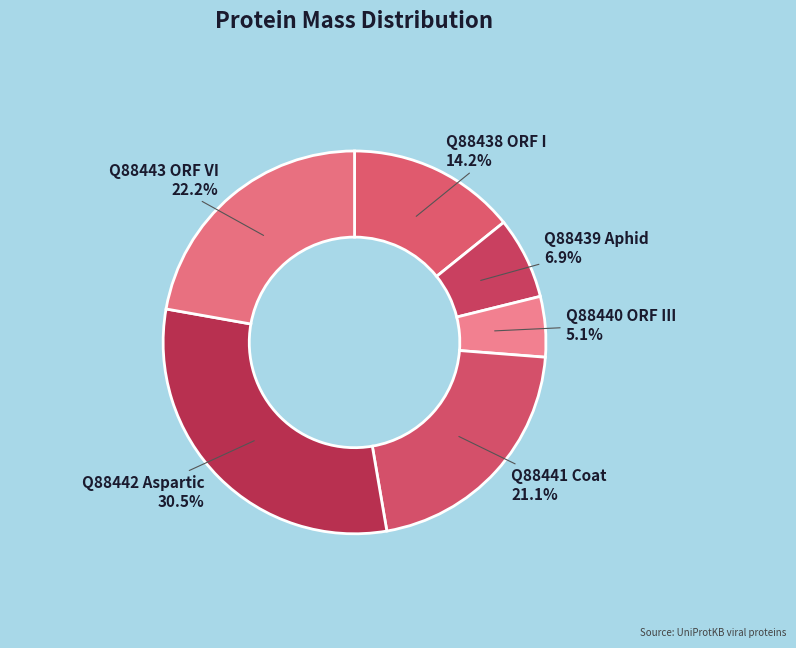

Combined, do Q88439 Aphid and Q88440 ORF III account for over 50%?

No